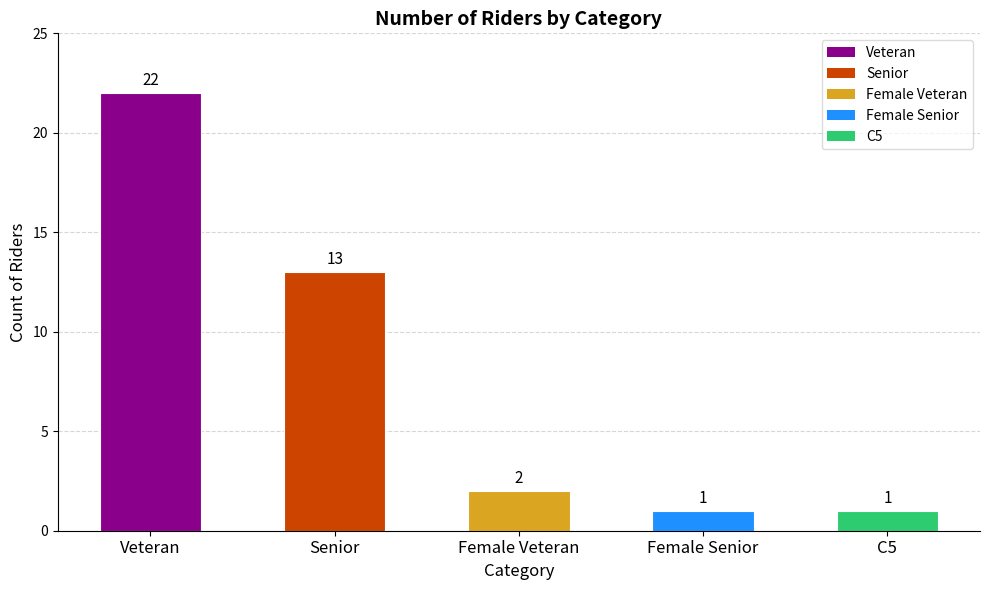

What is the difference between the values at Veteran and Senior?

9